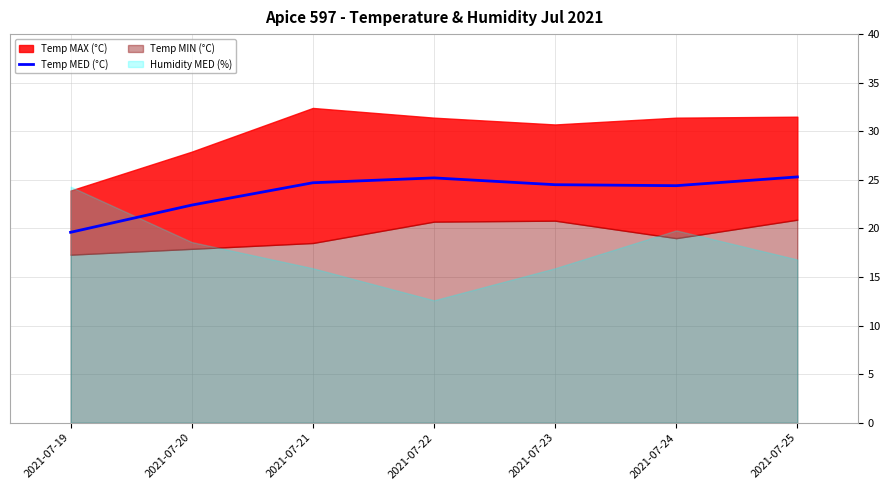

How many points are lower than both their immediate neighbors (excluding endpoints)?

1